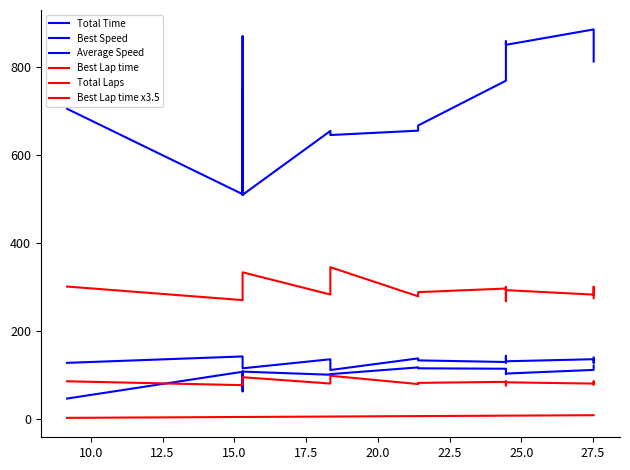

True or false: Total Laps has a value of 6.0 at 25.0.

True